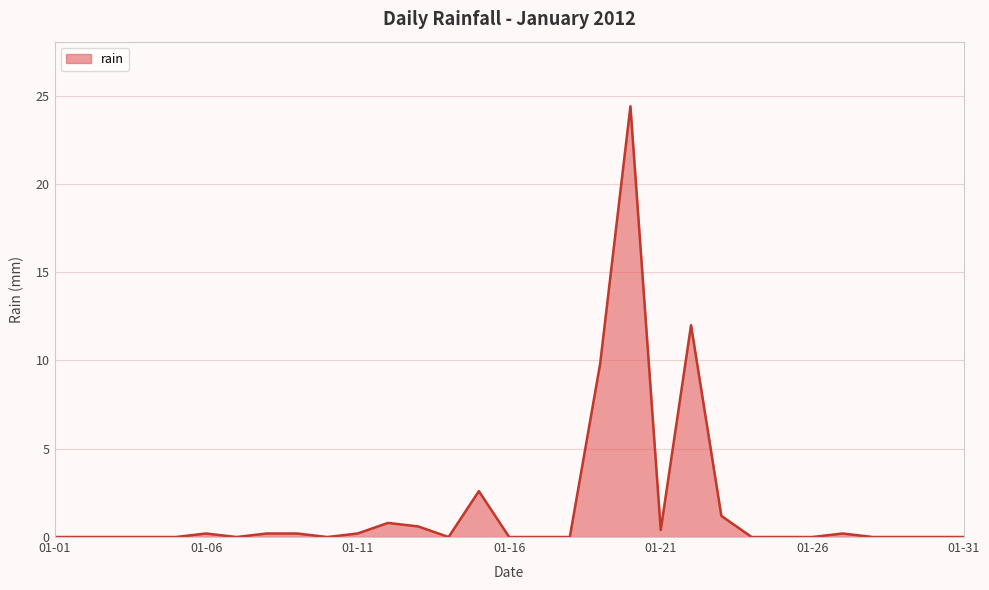

What is the maximum value shown in the chart?

24.4